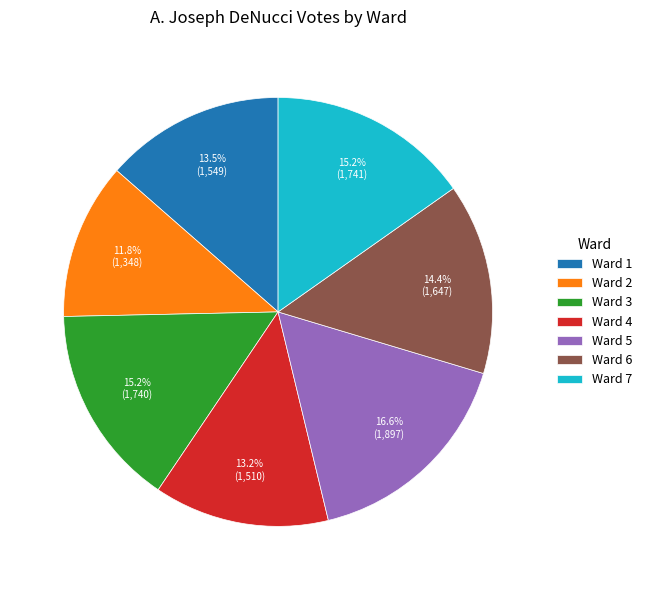

Is there a majority slice in this chart?

No